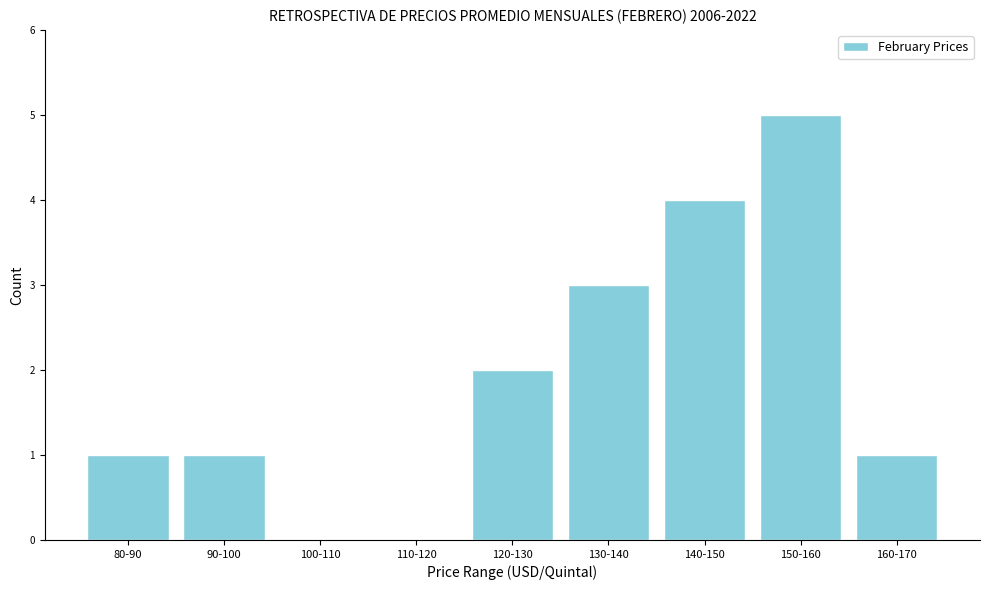

Reading left to right, what are all the values shown in this chart?

80-90=1	90-100=1	100-110=0	110-120=0	120-130=2	130-140=3	140-150=4	150-160=5	160-170=1